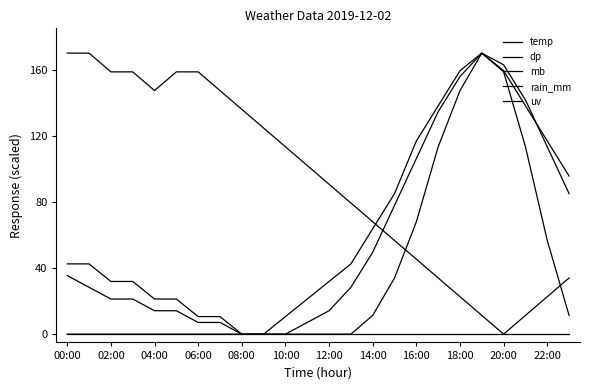

Does the chart have visible grid lines?

No